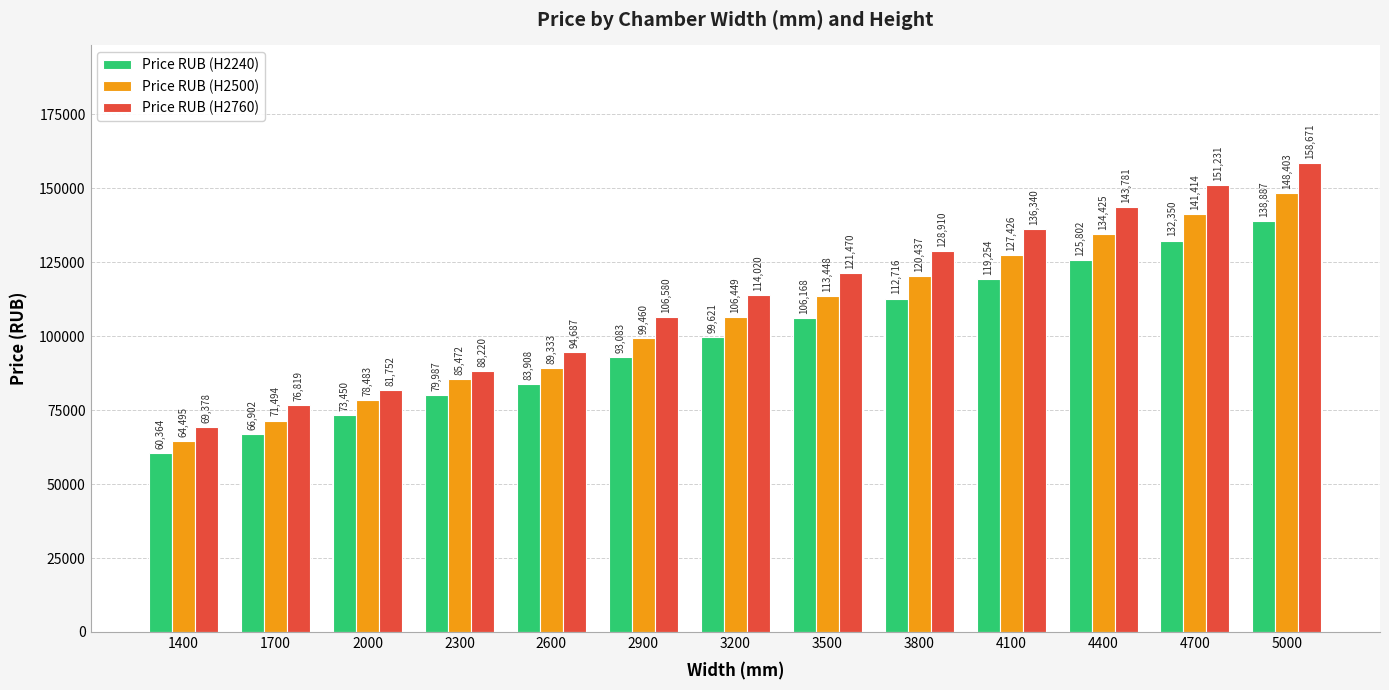

At which label is Price RUB (H2240) closest to 99625?

3200